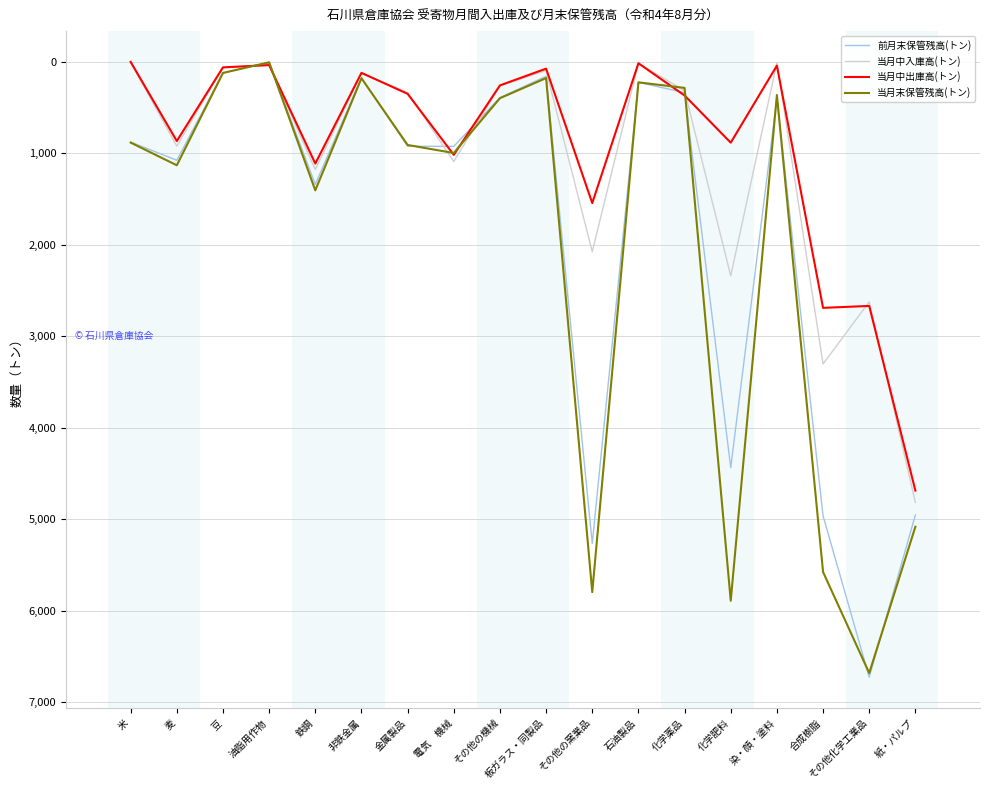

Which series ends up on top after the final intersection of 前月末保管残高(トン) and 当月中出庫高(トン)?

前月末保管残高(トン)